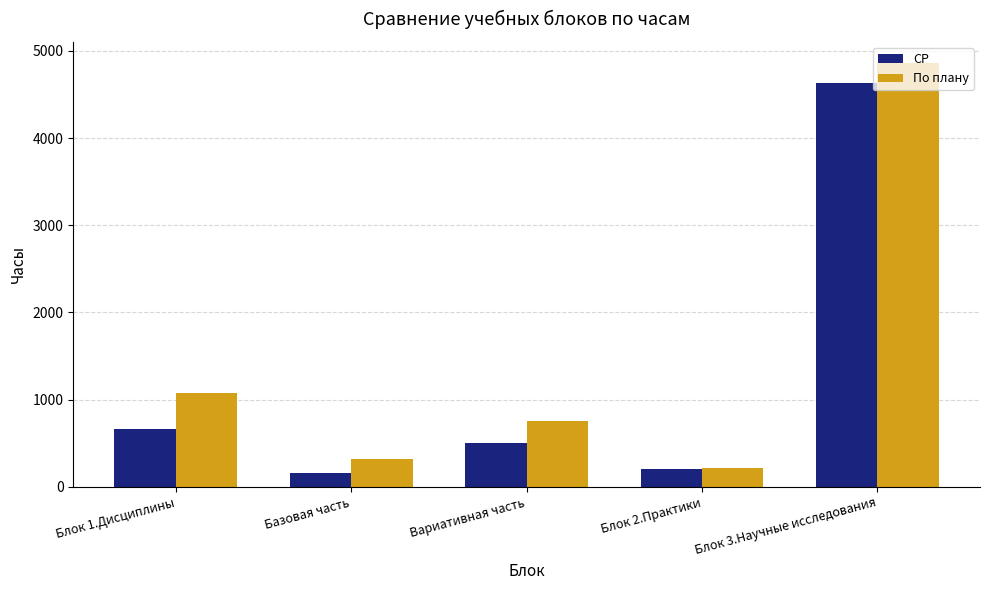

How many groups of bars are there?

5